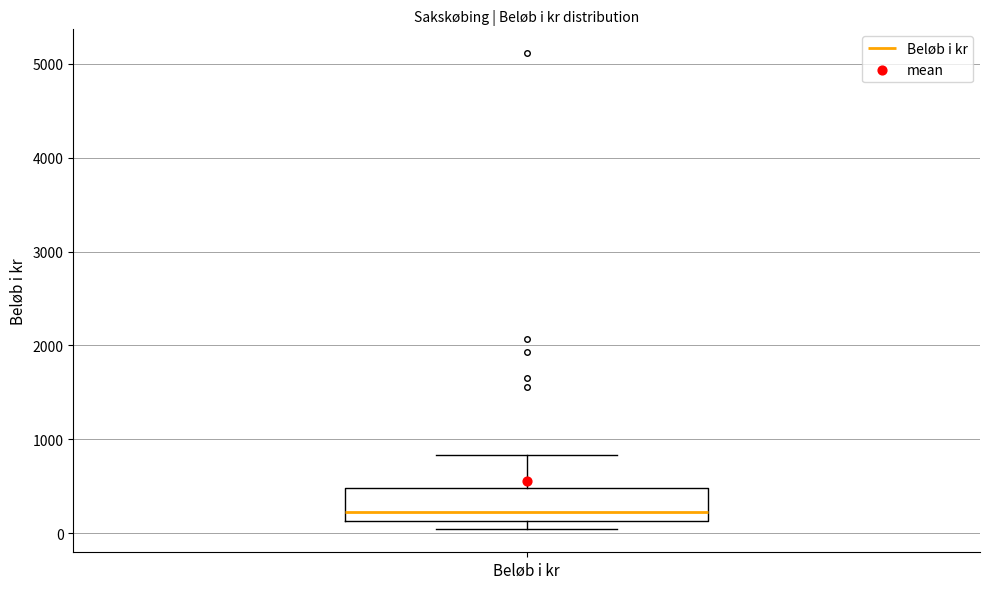

Transcribe this box plot: give where the median line is, the range the box spans, and where the two whiskers end, as read against the y-axis. The values are not printed on the chart, so give them approximately, as read against the axis.

median 200, box 100 to 500, whiskers 100 (just below the box's lower edge) to 800